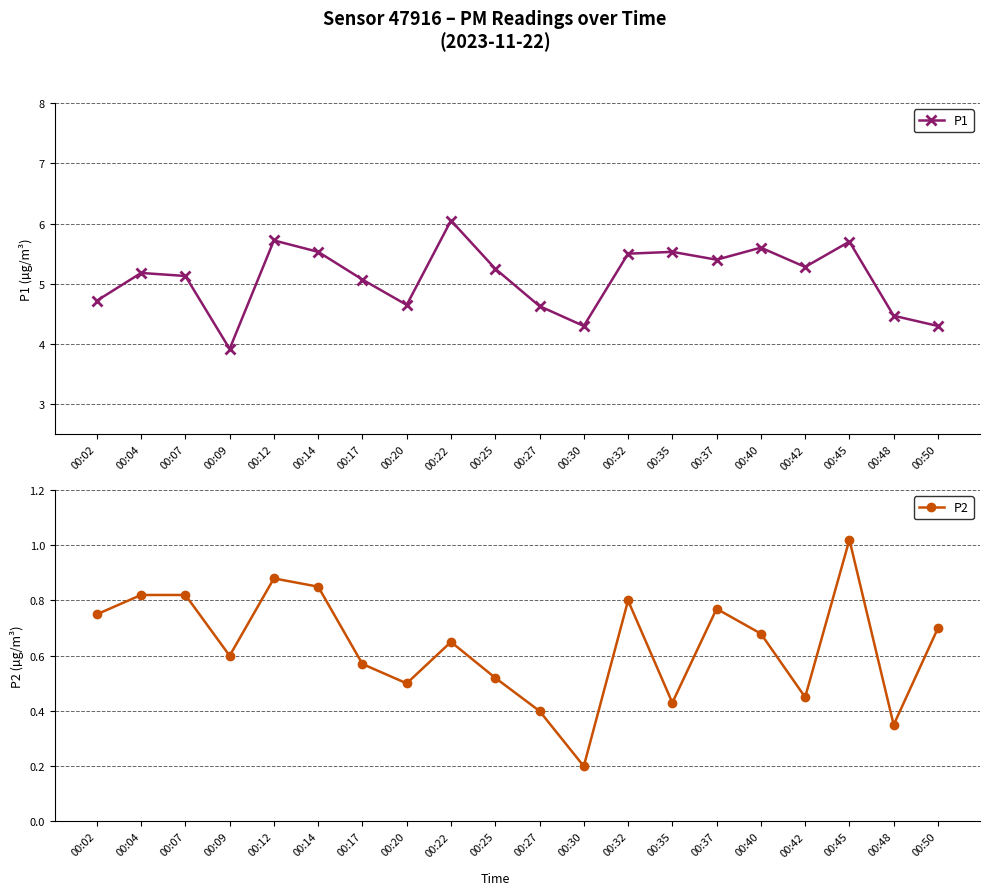

Does the chart display data point markers on the line(s)?

Yes